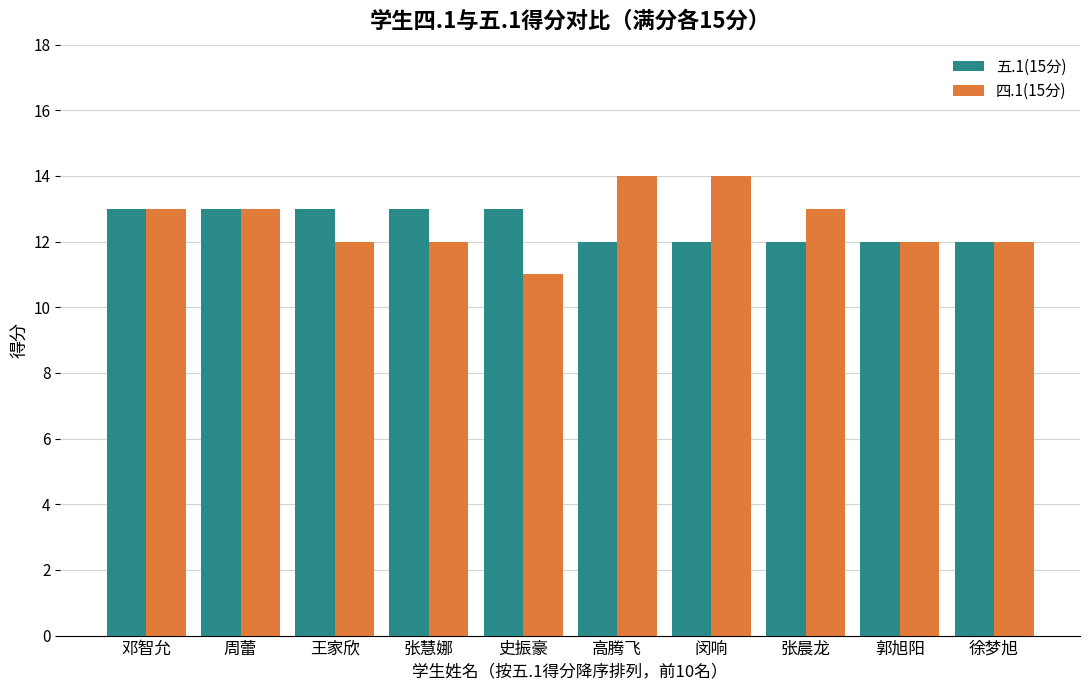

Which series has the largest range (max minus min)?

四.1(15分)